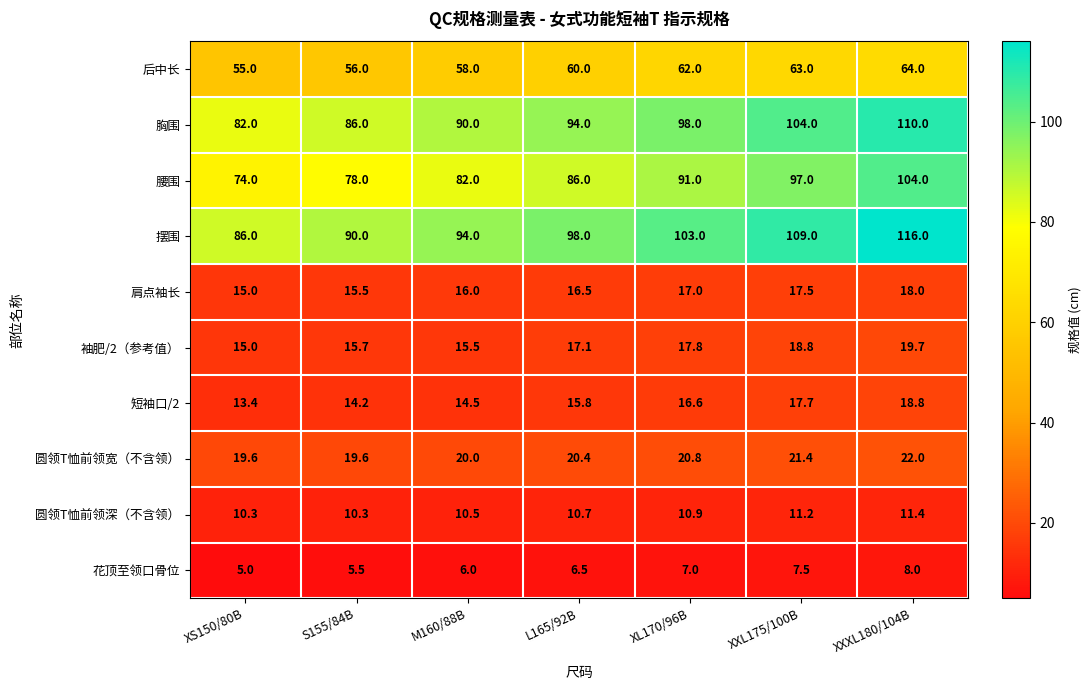

Where is 短袖口/2 nearest to the value 16?

L165/92B